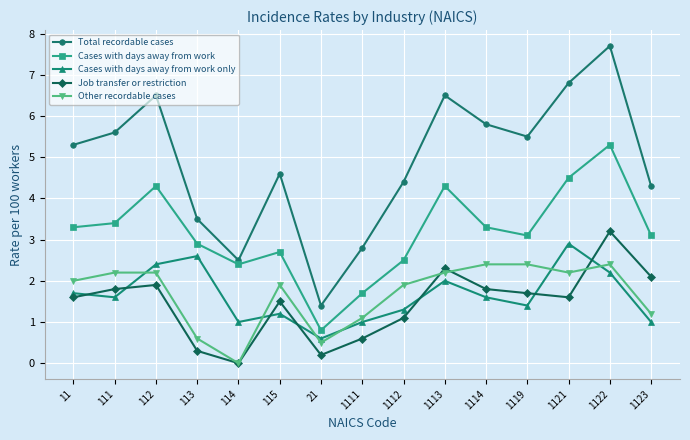

What is the spread (max minus min) of values at 111?

4.0